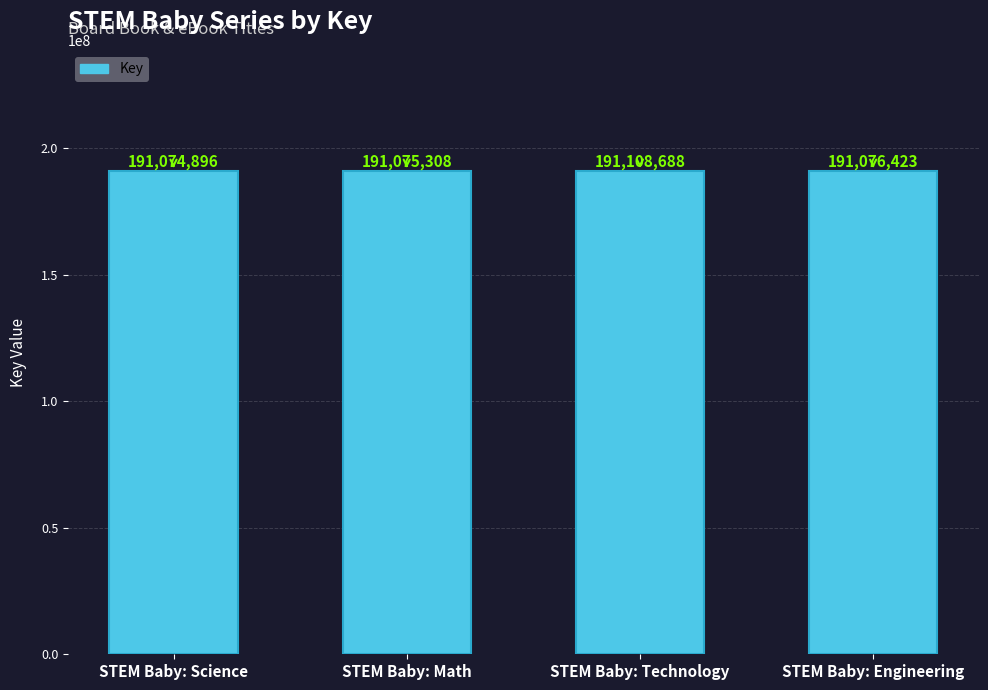

What is the label of the 2nd bar from the left?

STEM Baby: Math